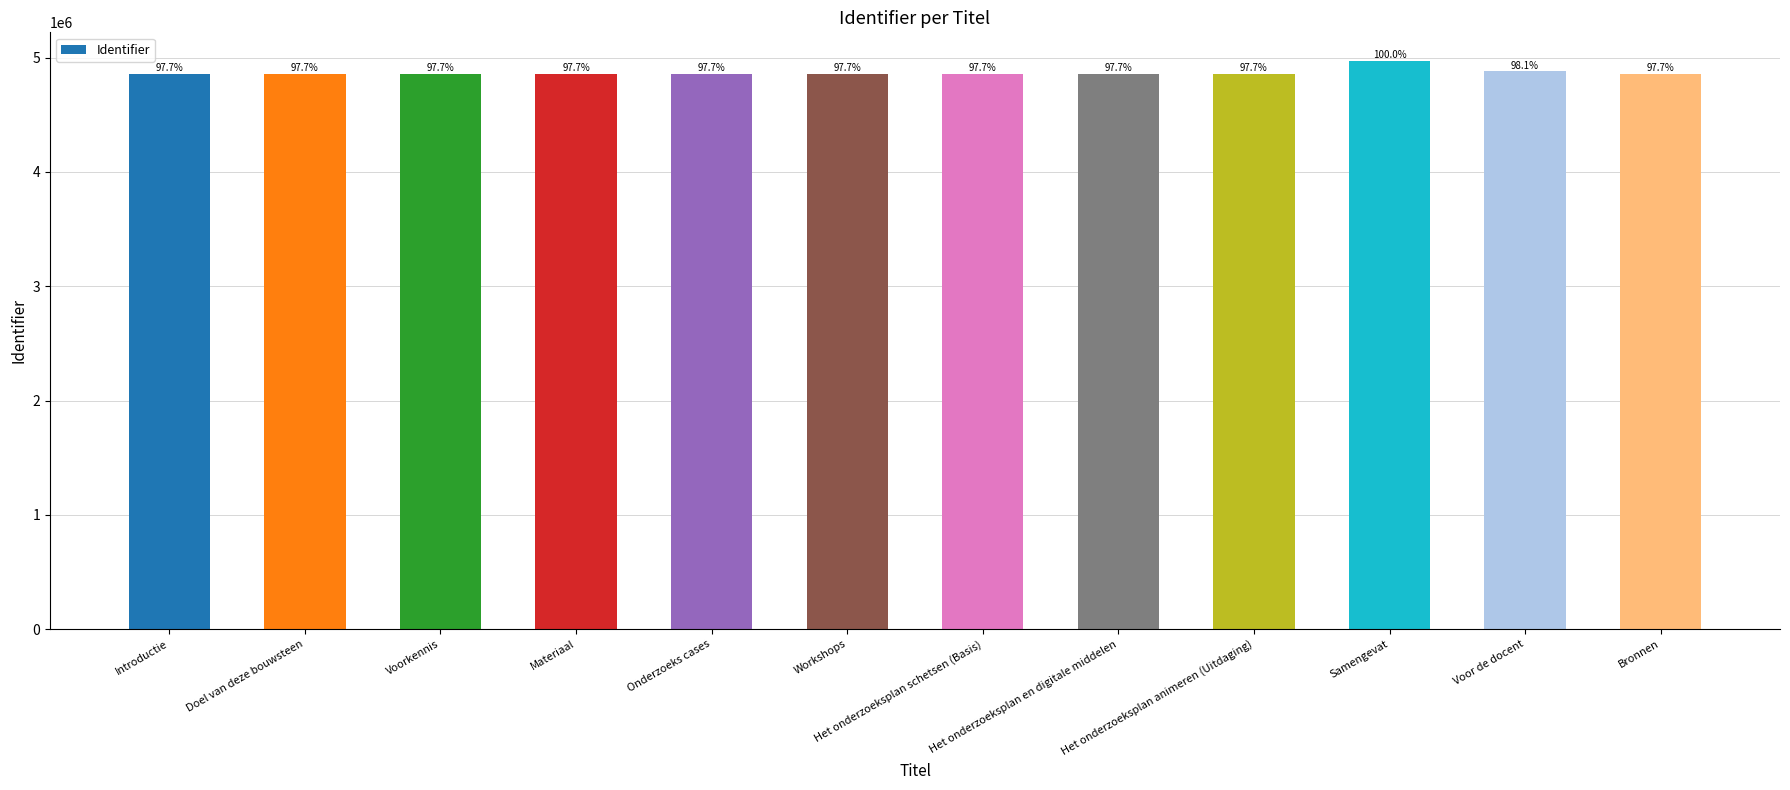

What is the sum of the values at Samengevat and Onderzoeks cases?

9831095